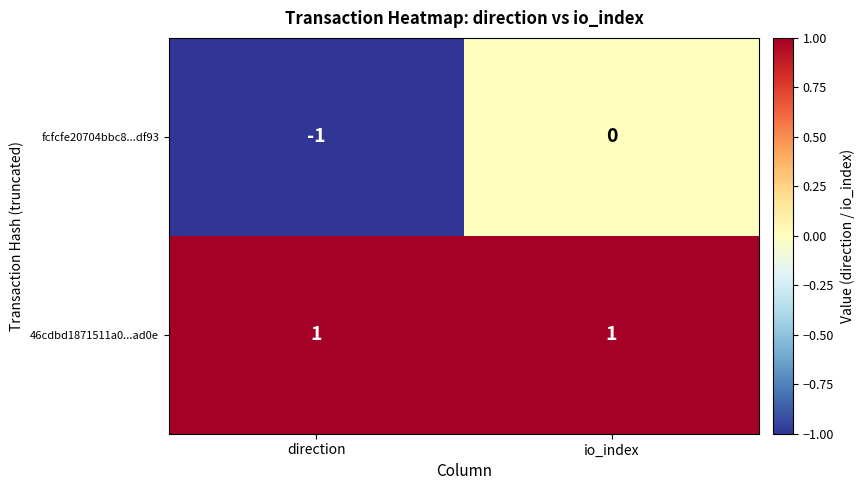

Reading right to left, transcribe all the data shown in this chart.

fcfcfe20704bbc8...df93: 0	-1
46cdbd1871511a0...ad0e: 1	1